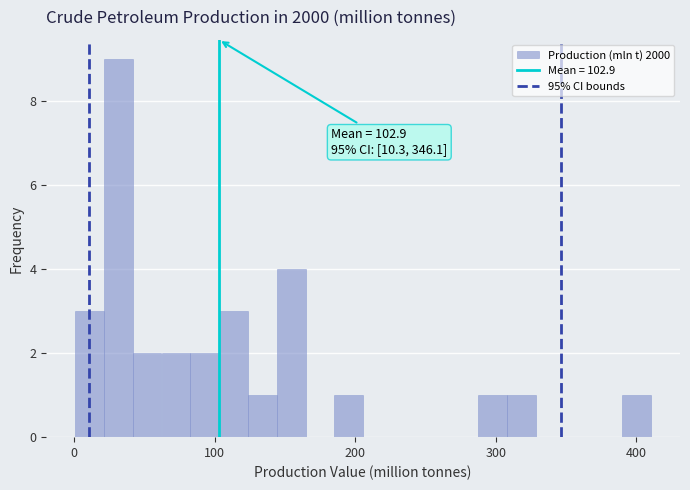

Read against the x-axis, roughly where is the centre of the tallest bar?

30